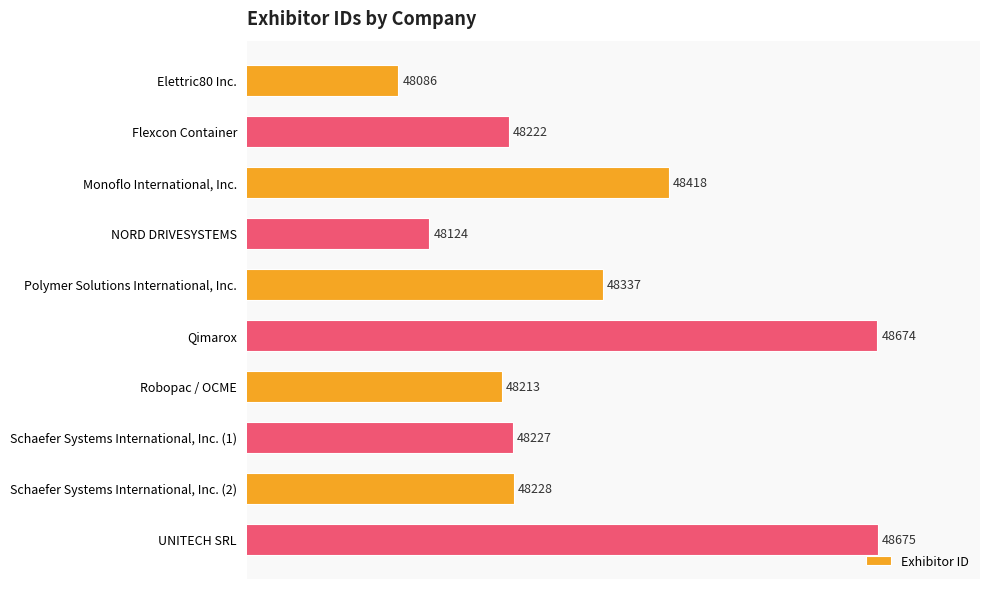

List the labels in order of value, smallest first.

Elettric80 Inc., NORD DRIVESYSTEMS, Robopac / OCME, Flexcon Container, Schaefer Systems International, Inc. (1), Schaefer Systems International, Inc. (2), Polymer Solutions International, Inc., Monoflo International, Inc., Qimarox, UNITECH SRL